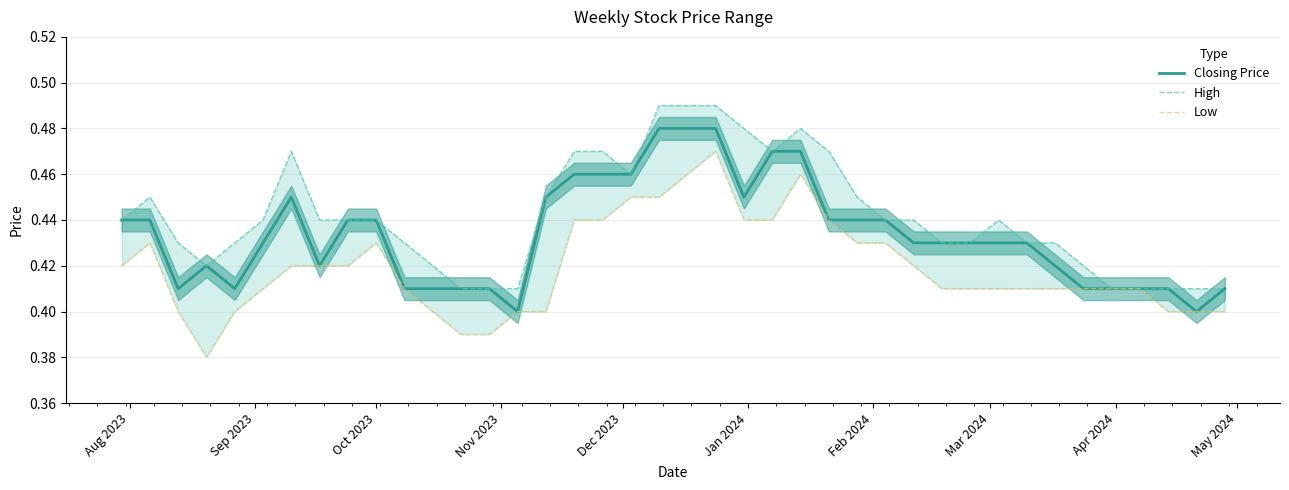

What is the value of the Low point at the 8th from the left?

0.4